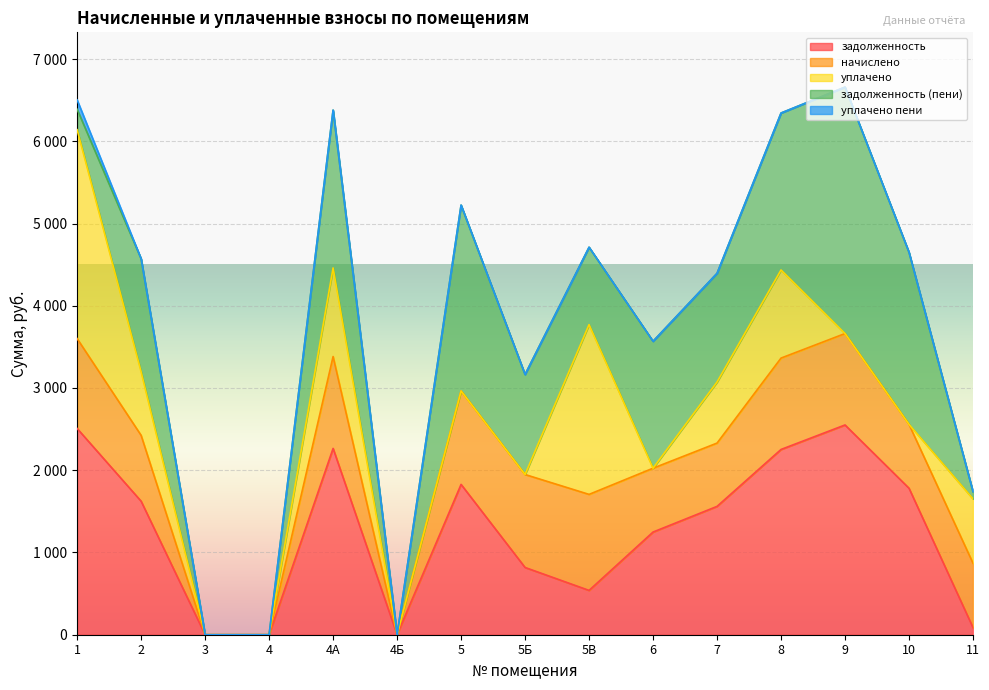

At which category is the sum across all series the highest?

9